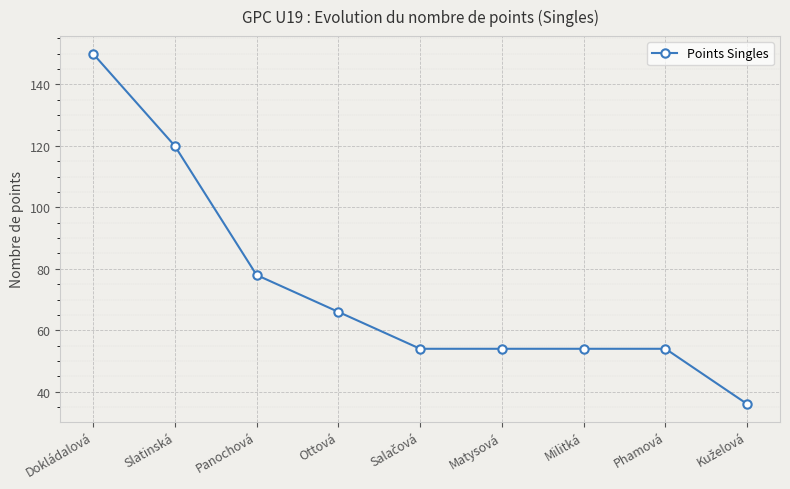

What is the value of the 6th point from the left?

54